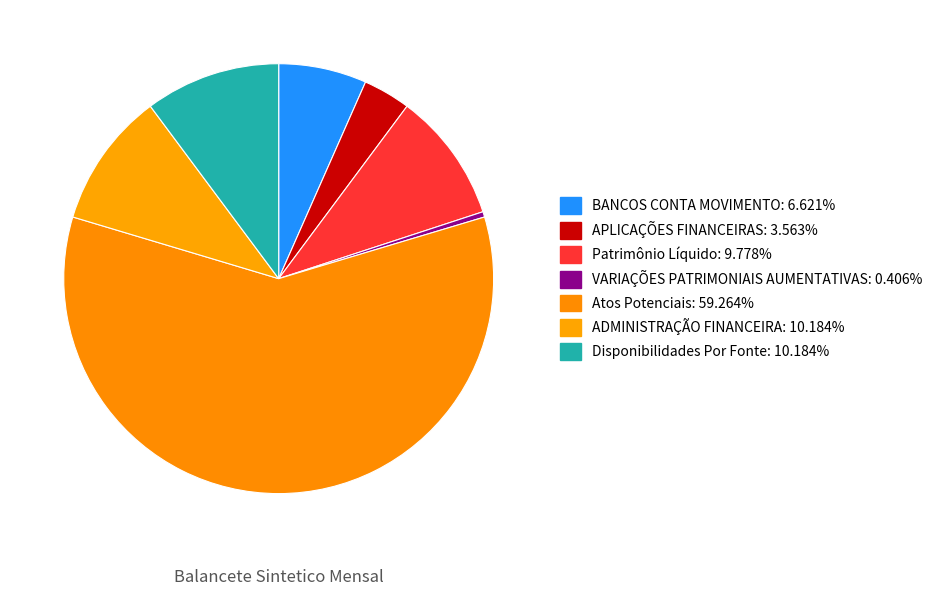

What percentage is the Atos Potenciais slice, to the nearest percent?

59%